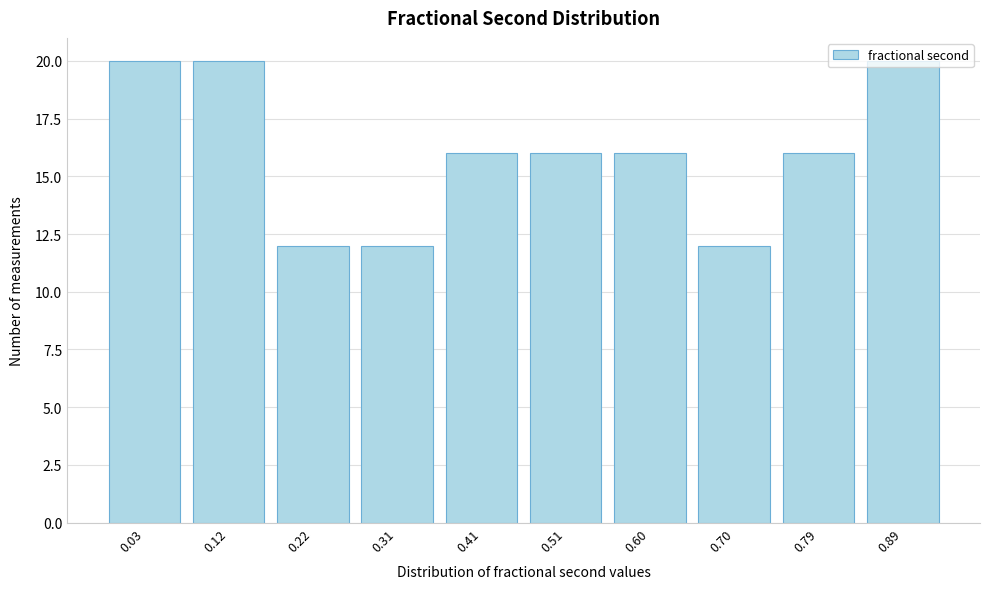

What is the sum of all values?

160